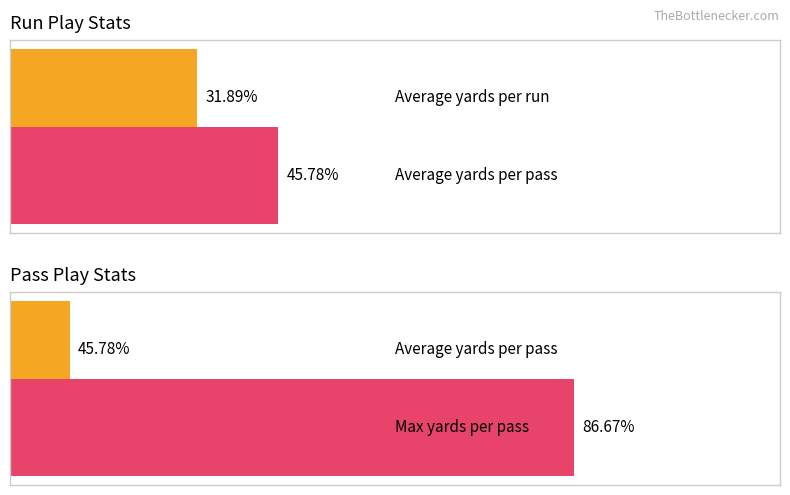

True or false: Average los has a value of 72.1 at Q4.

False